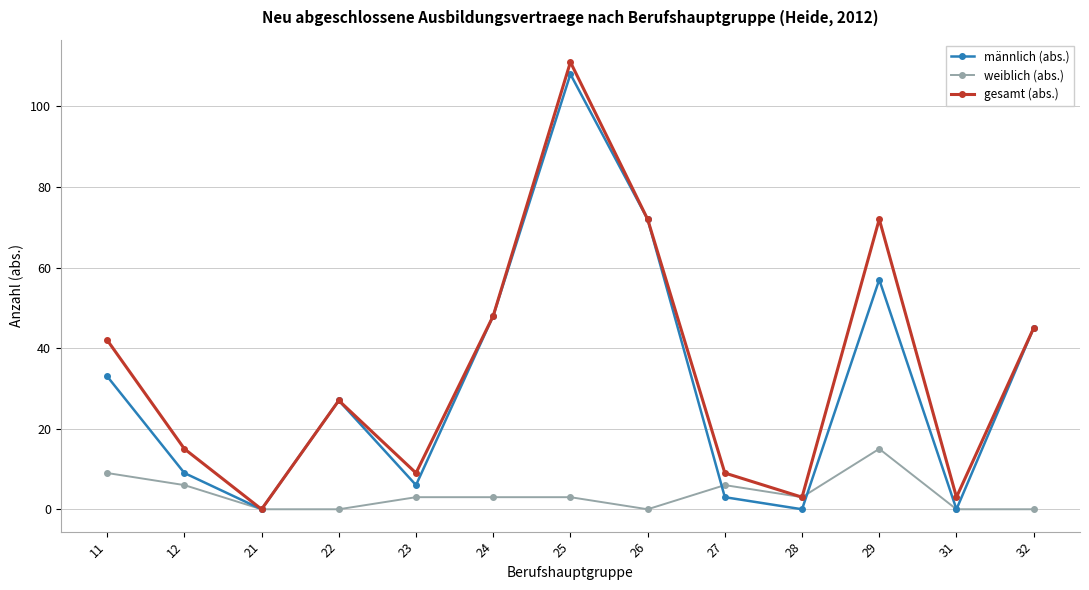

At which category is the sum across all series the highest?

25